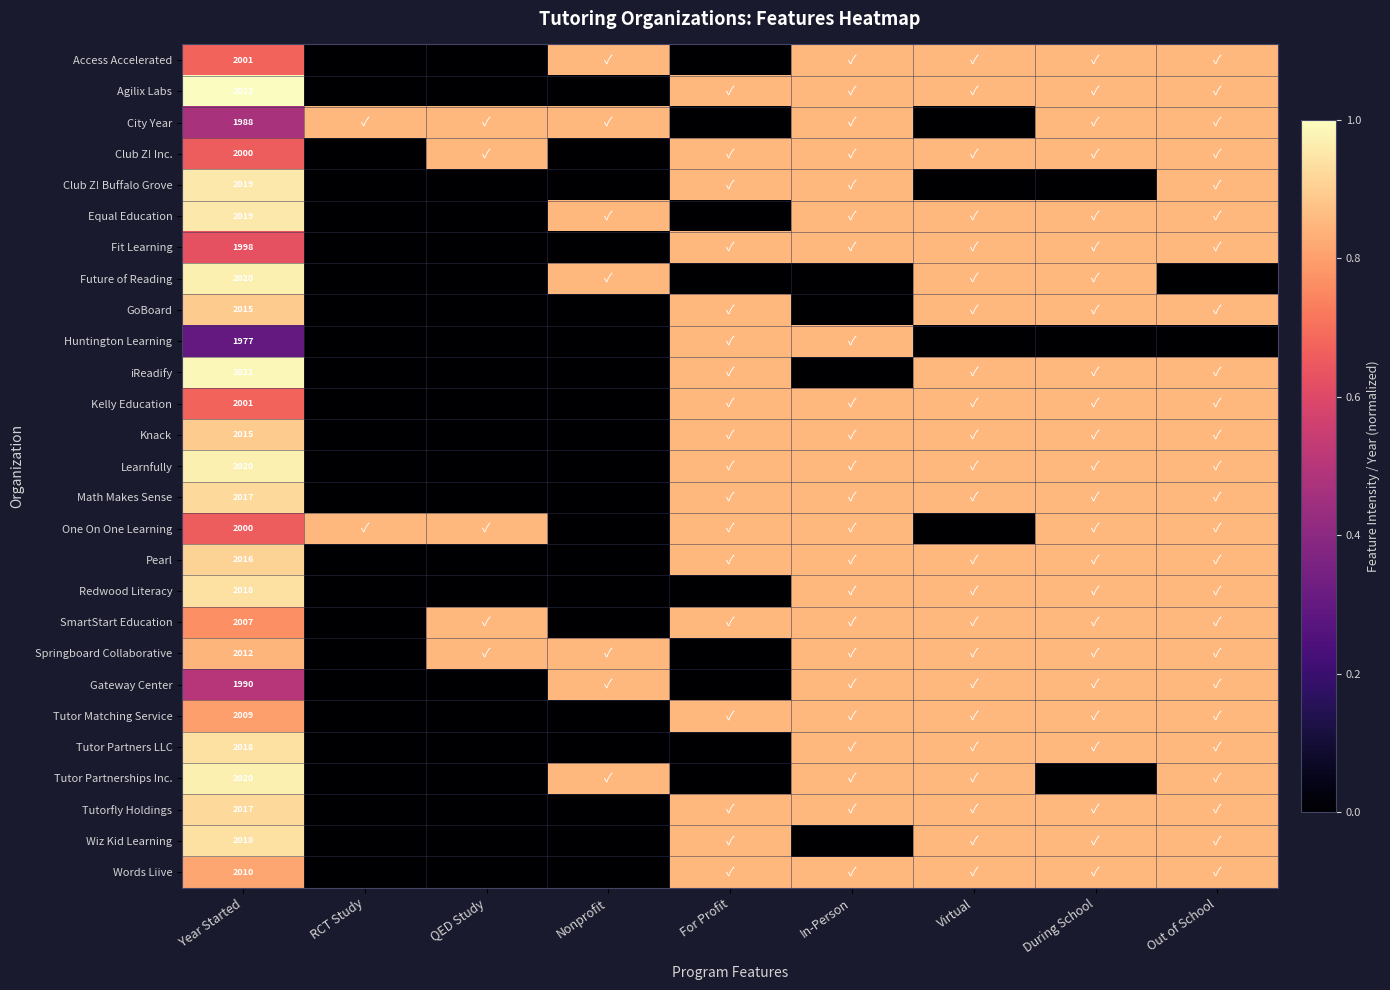

List the labels in order of City Year value, smallest first.

For Profit, Virtual, Year Started, RCT Study, QED Study, Nonprofit, In-Person, During School, Out of School